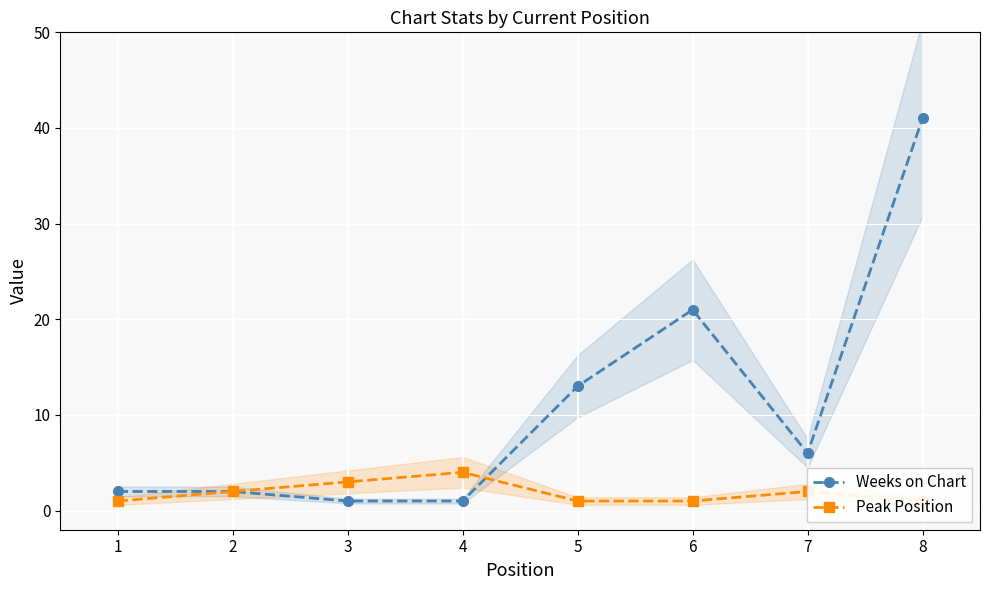

What are all the series names shown in the legend?

Weeks on Chart, Peak Position